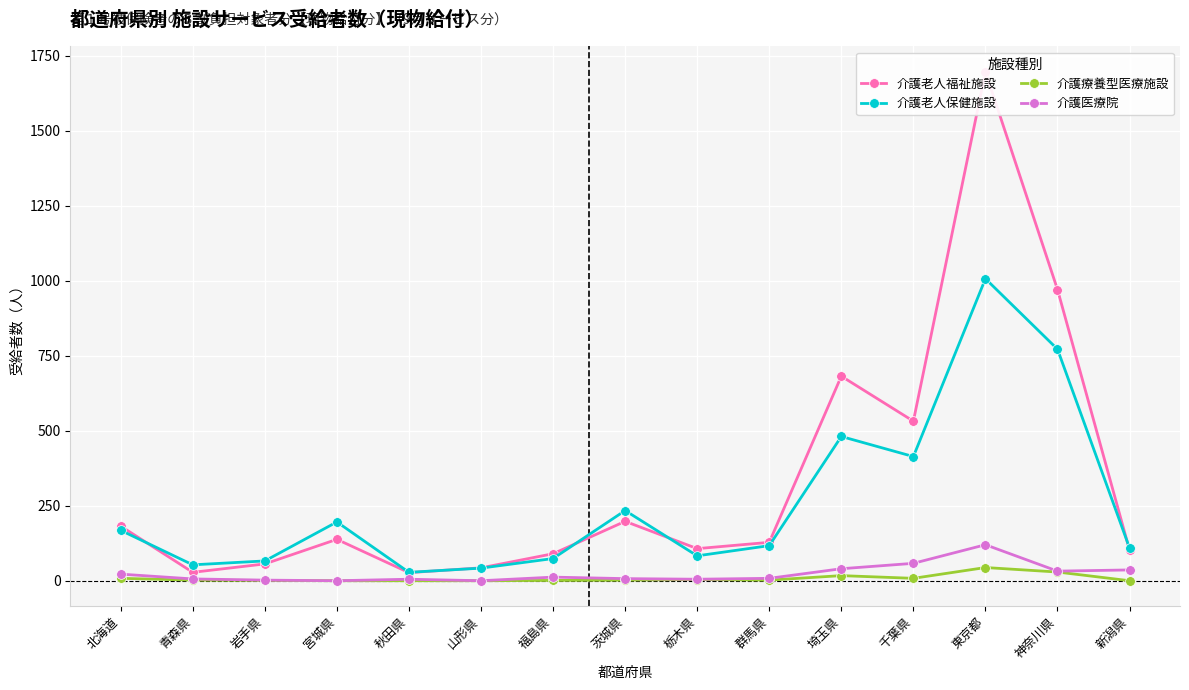

True or false: 介護老人保健施設 has more than 2 points higher than both neighbors.

True